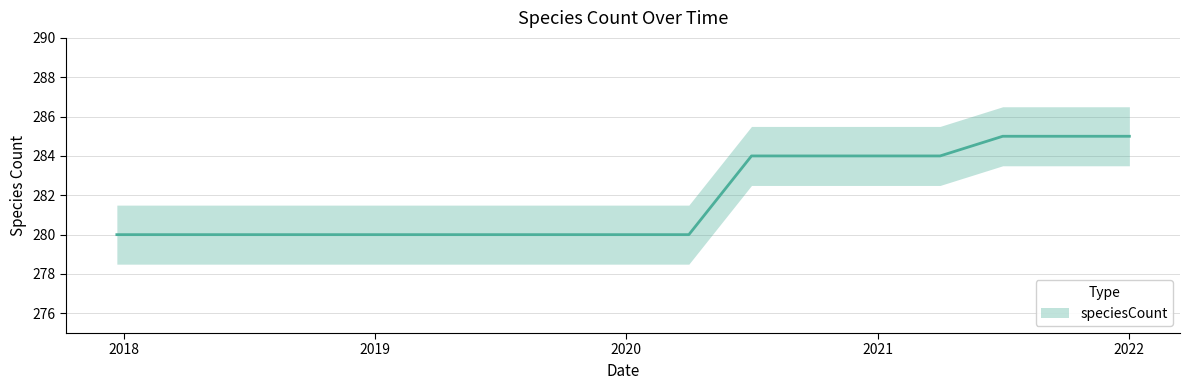

Which label corresponds to the smallest value in the chart?

2017-12-22